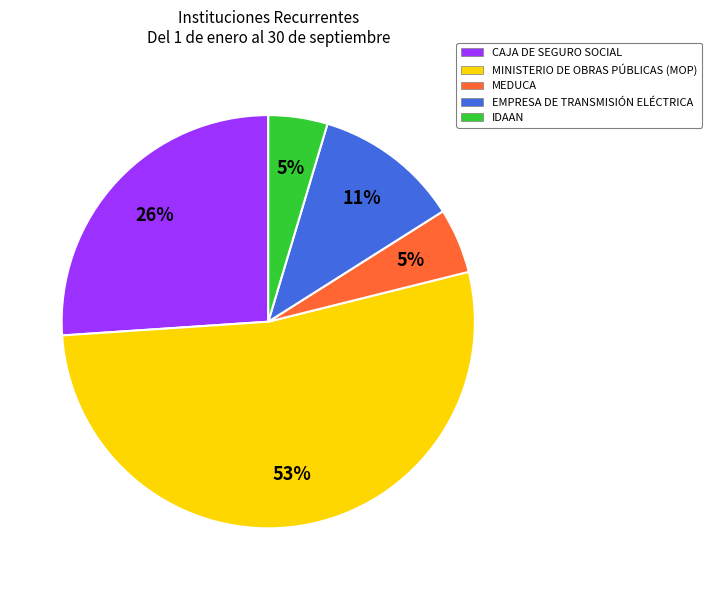

Which category has the biggest portion of the pie?

MINISTERIO DE OBRAS PÚBLICAS (MOP)